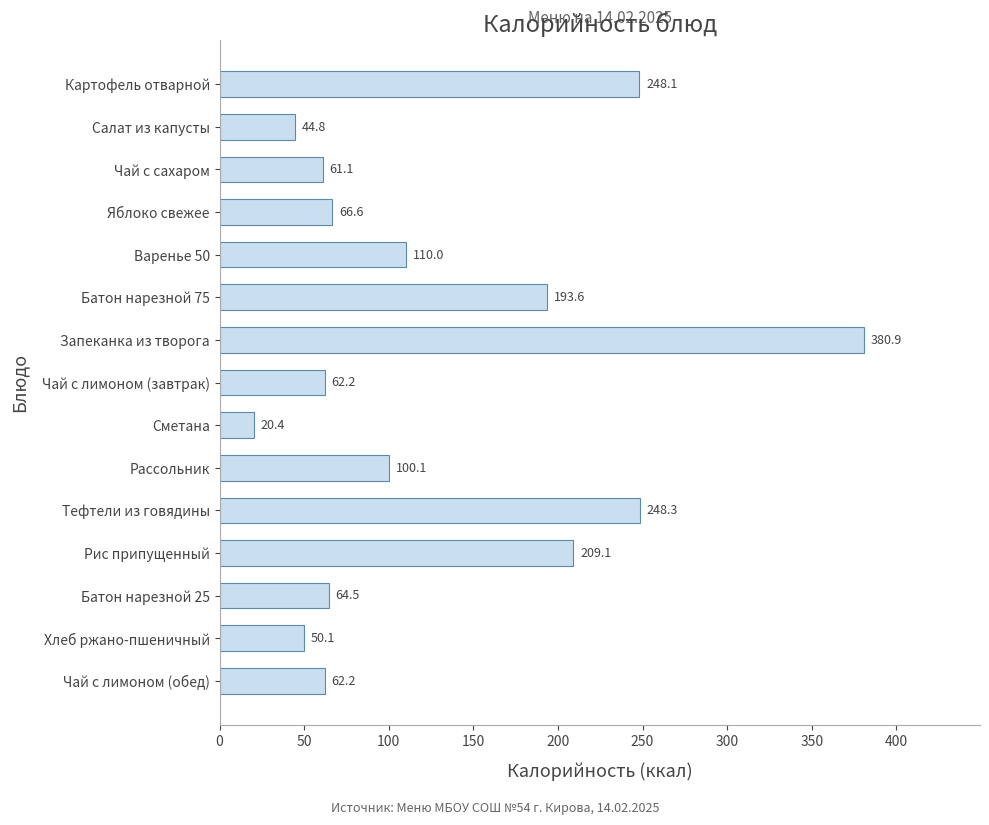

What is the sum of all values?

1922.1